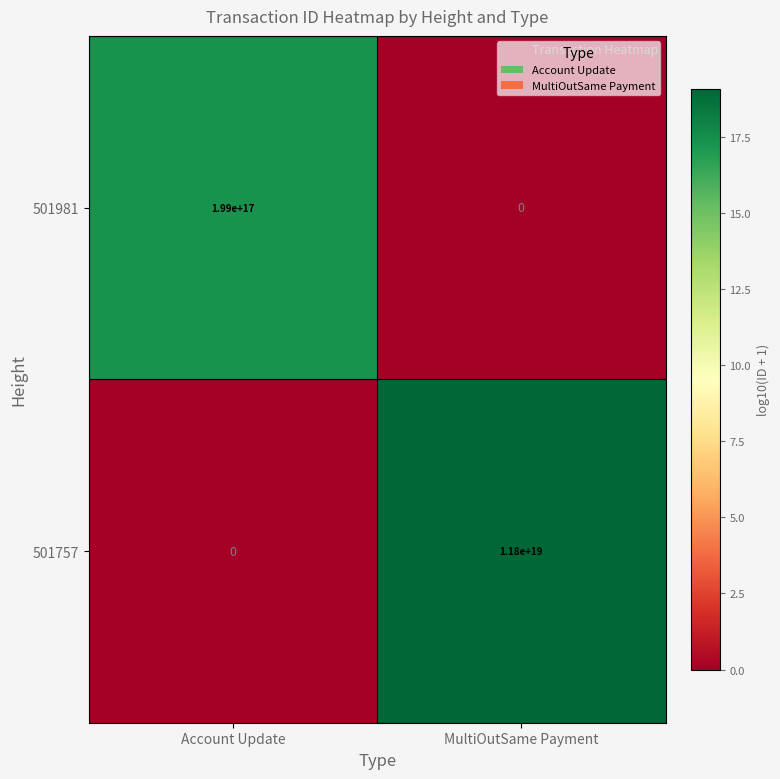

Between Account Update and MultiOutSame Payment, which series saw the biggest shift?

501757